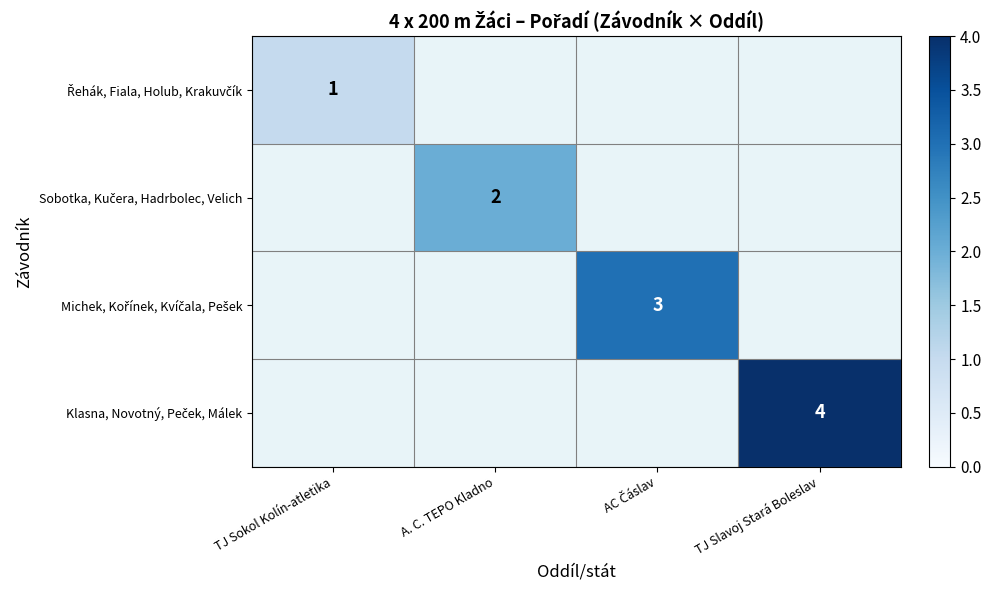

Is it true that Michek, Kořínek, Kvíčala, Pešek equals 3.0 at AC Čáslav?

True